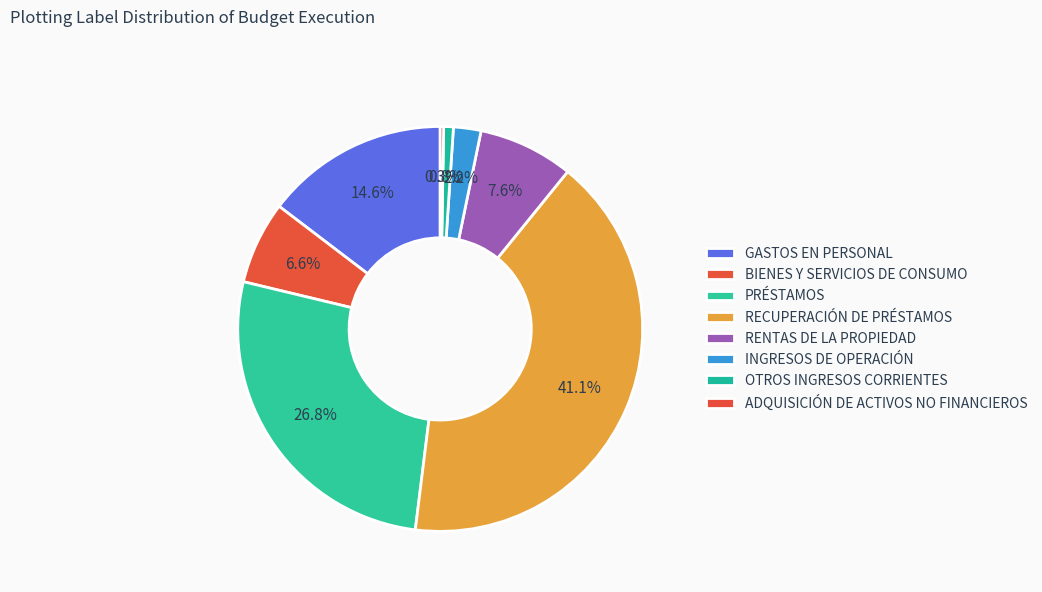

True or false: PRÉSTAMOS accounts for 27% of the total.

True